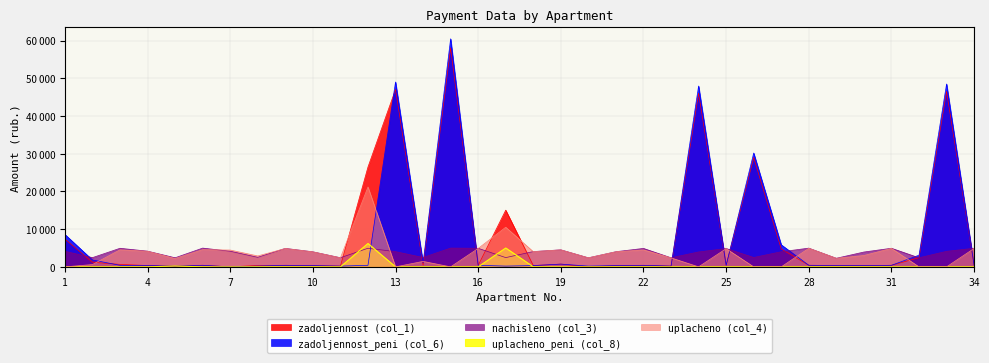

The uplacheno_peni (col_8) series shows 2743.5 at 30. True or false?

False